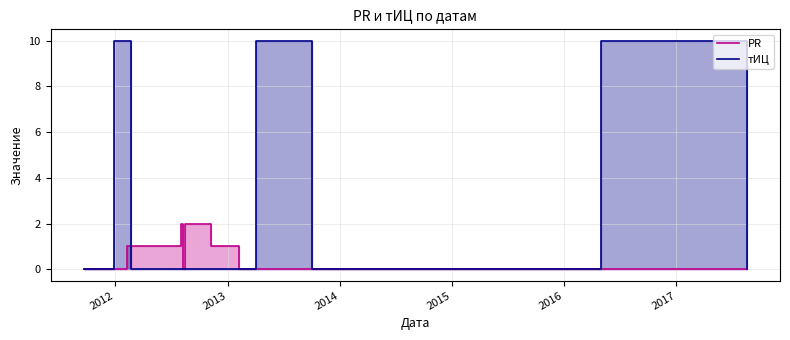

Does the chart have visible grid lines?

Yes